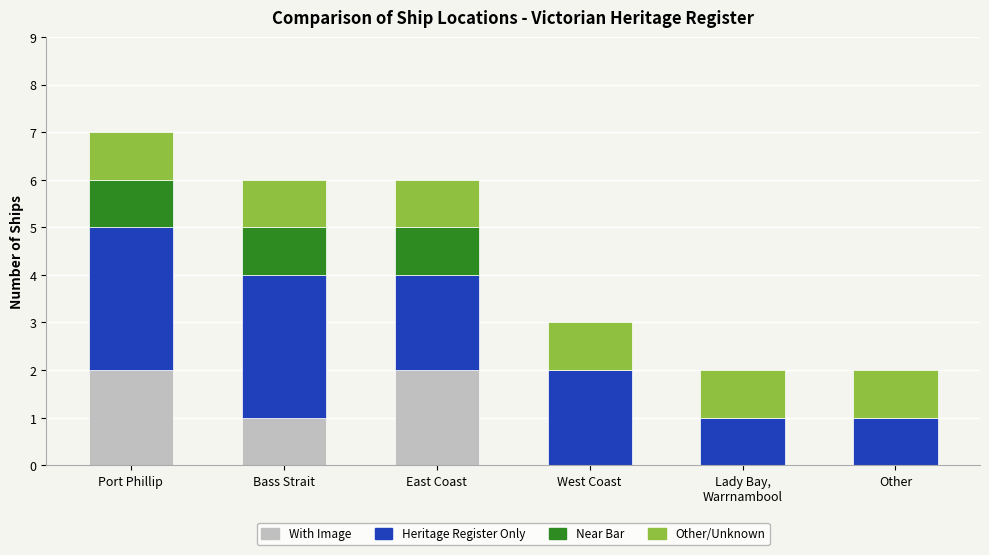

At which category is the sum across all series the highest?

Port Phillip